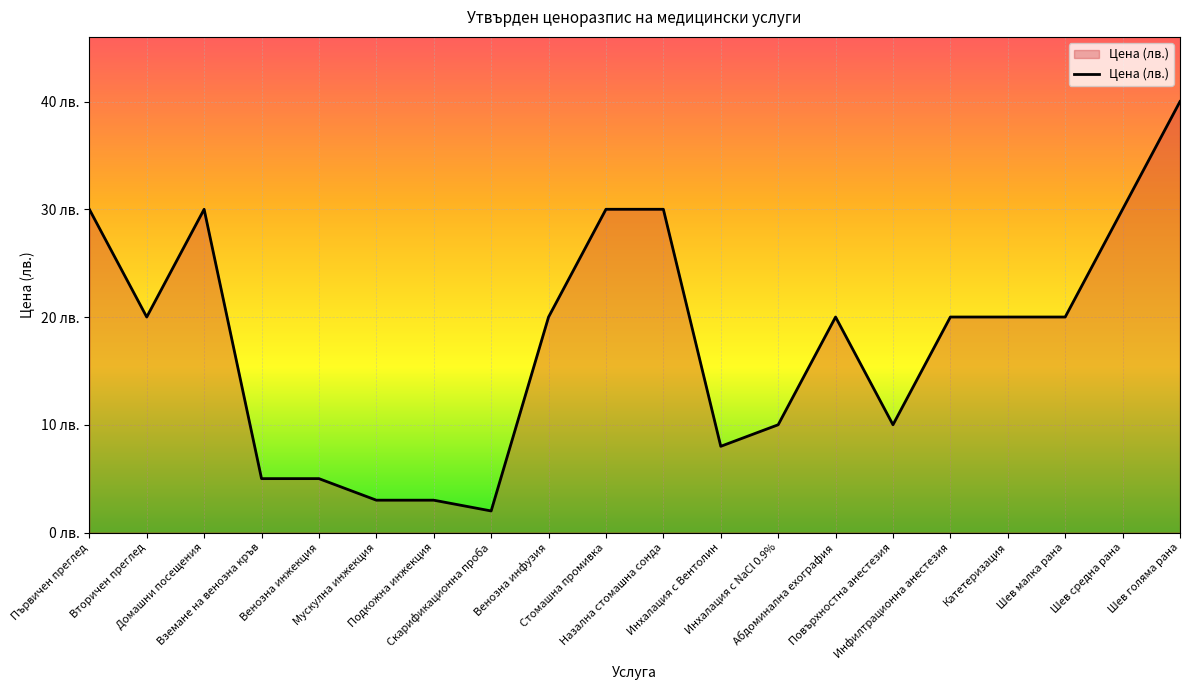

What is the change in value from Подкожна инжекция to Инхалация с Вентолин?

+5